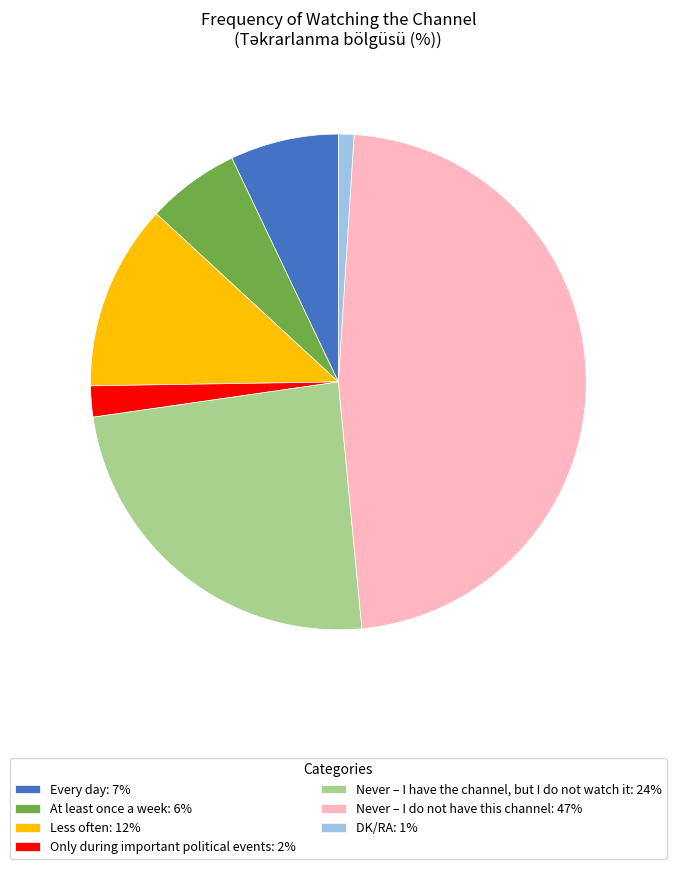

Which slice is the largest?

Never – I do not have this channel